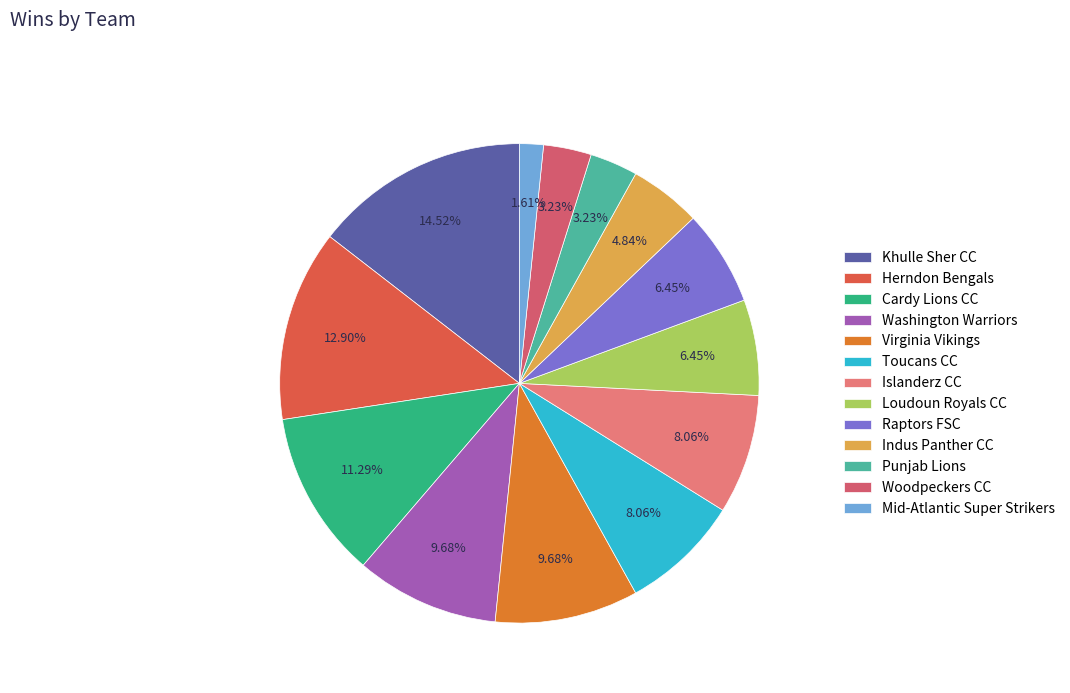

Approximately how many times larger is the value at Raptors FSC compared to Woodpeckers CC?

2.0